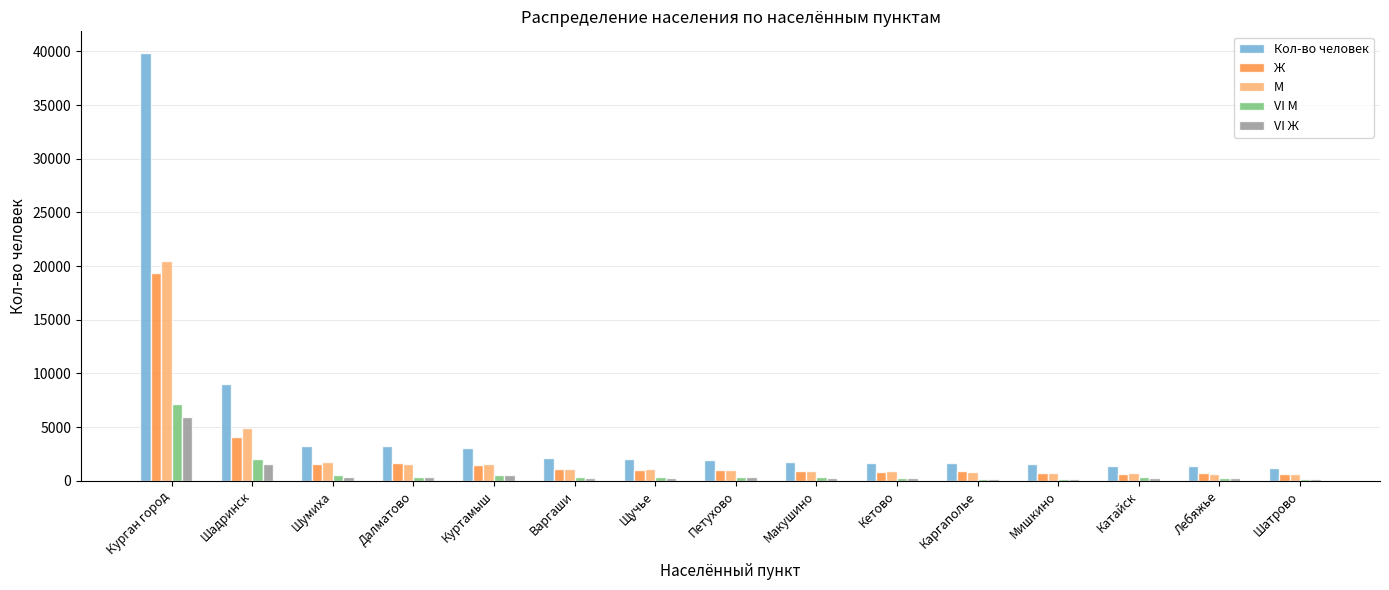

Where is Ж nearest to the value 9986?

Шадринск